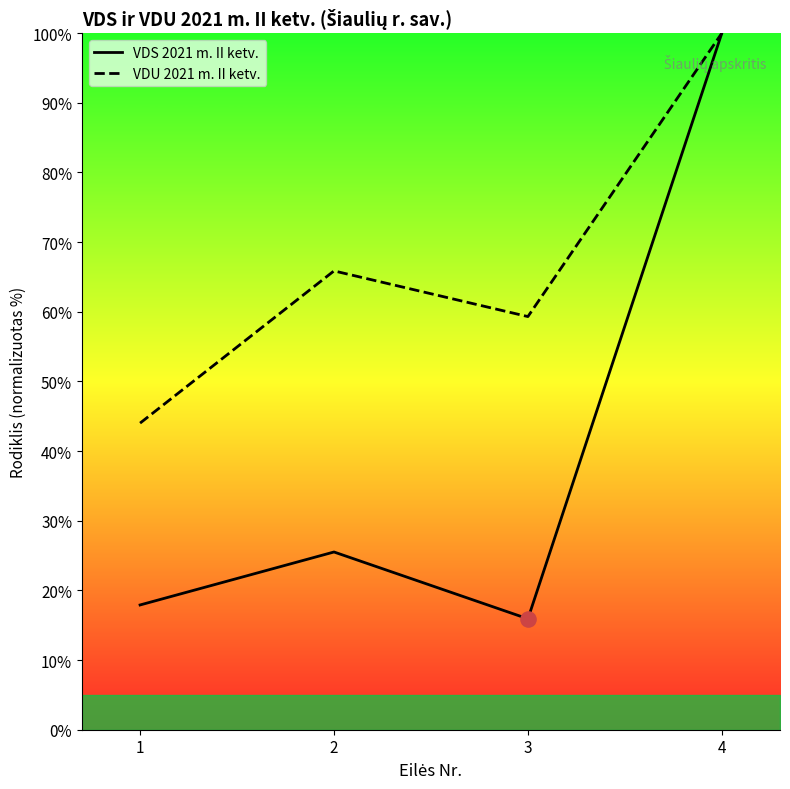

At which category is the sum across all series the highest?

4